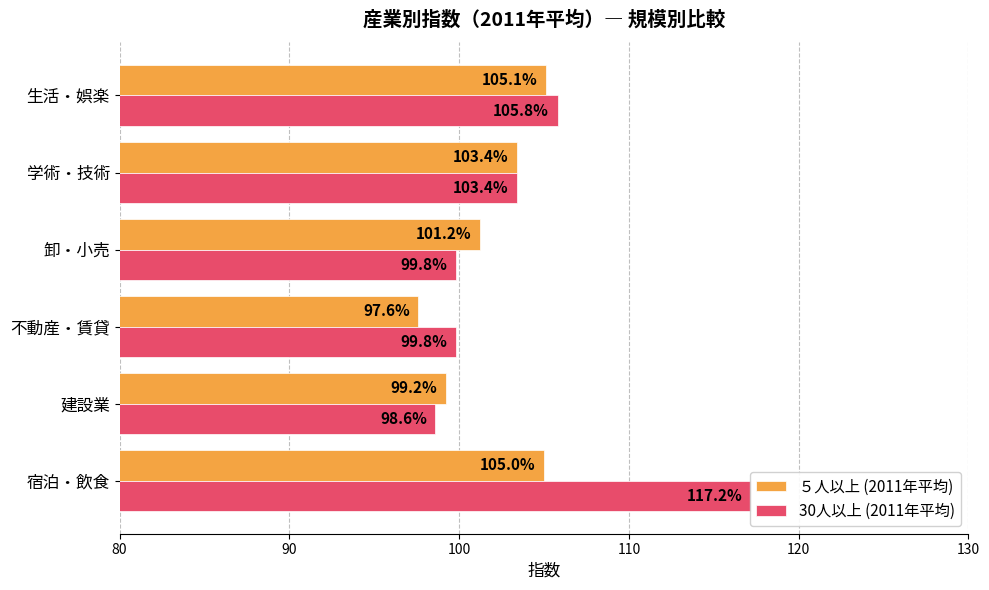

How many values in the 30人以上 (2011年平均) series exceed 103?

3